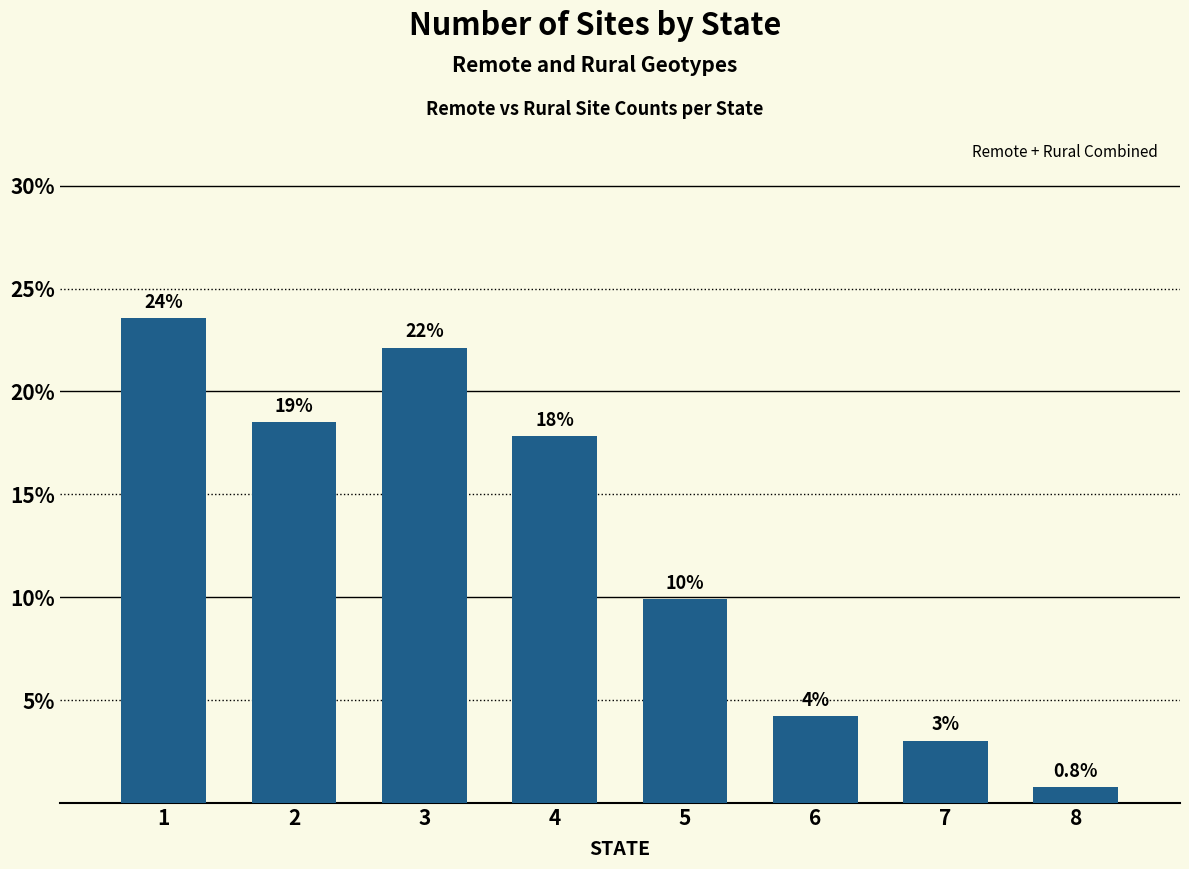

How many bars are there in total?

8